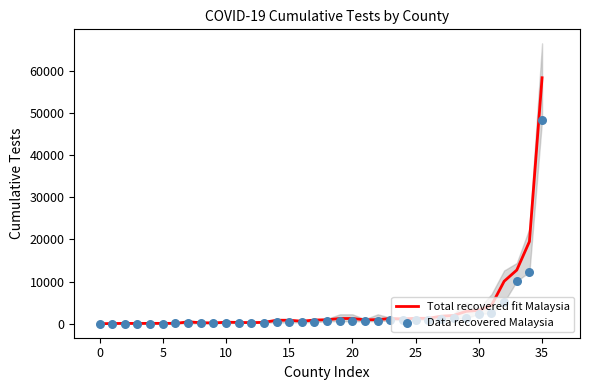

What is the total value across all series at 28?

3182.7